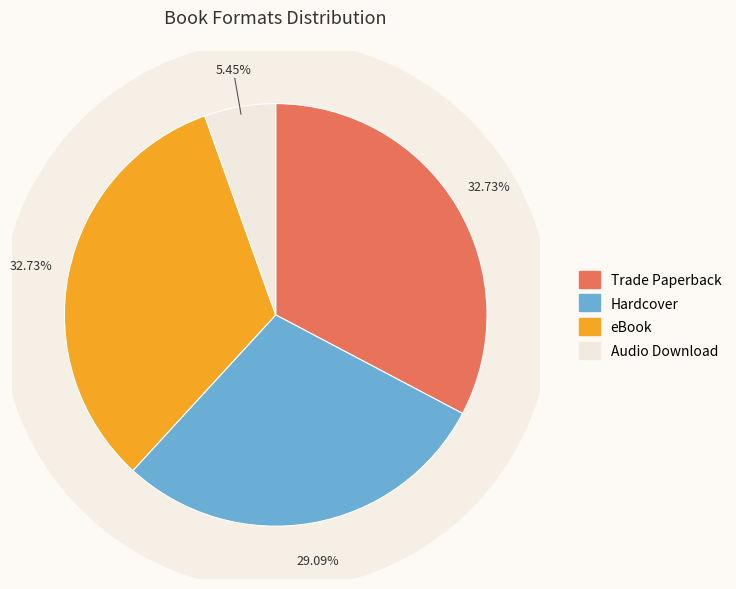

True or false: Audio Download accounts for 18% of the total.

False